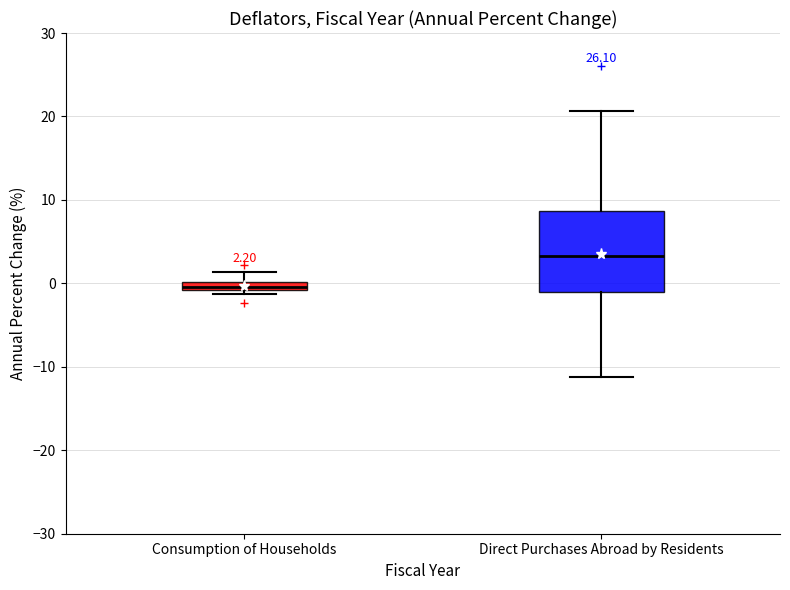

Which box has the lowest median line?

Consumption of Households